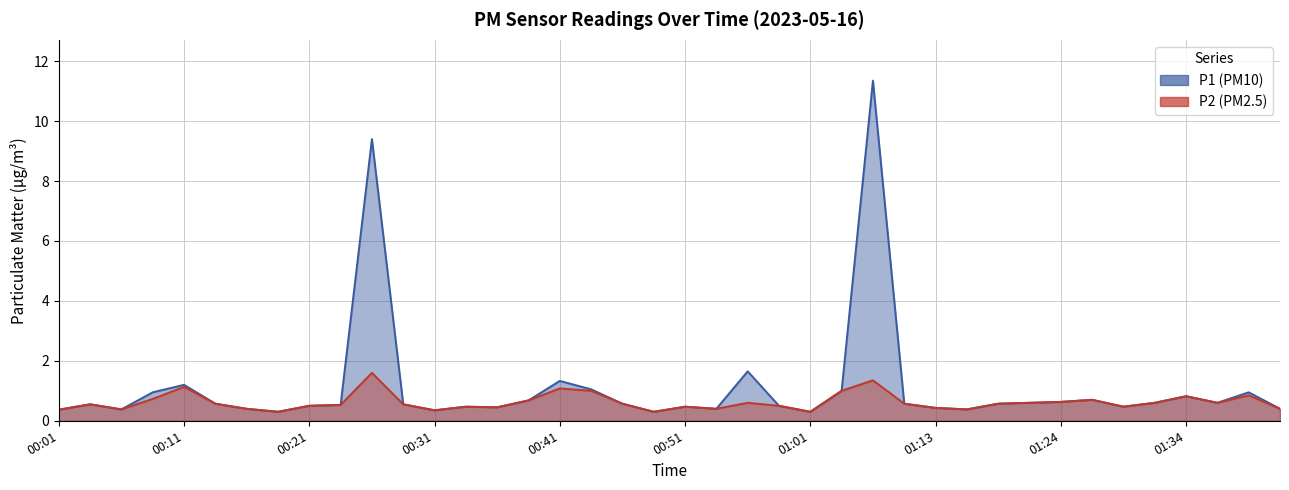

The value of P1 at 01:21 is 0.6. True or false?

True